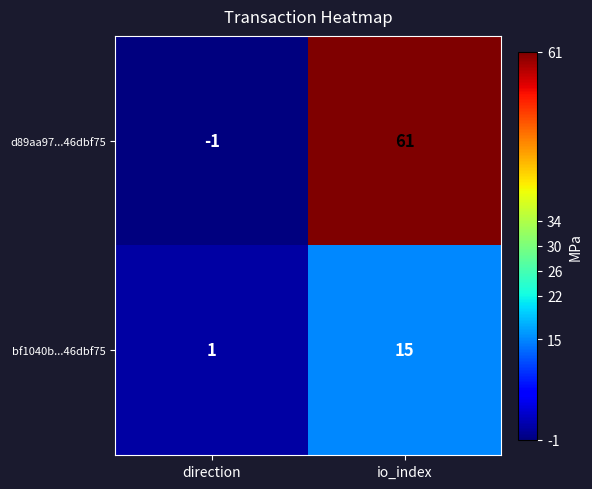

Reading right to left, transcribe all the data shown in this chart.

d89aa97...46dbf75: io_index=61	direction=-1
bf1040b...46dbf75: io_index=15	direction=1